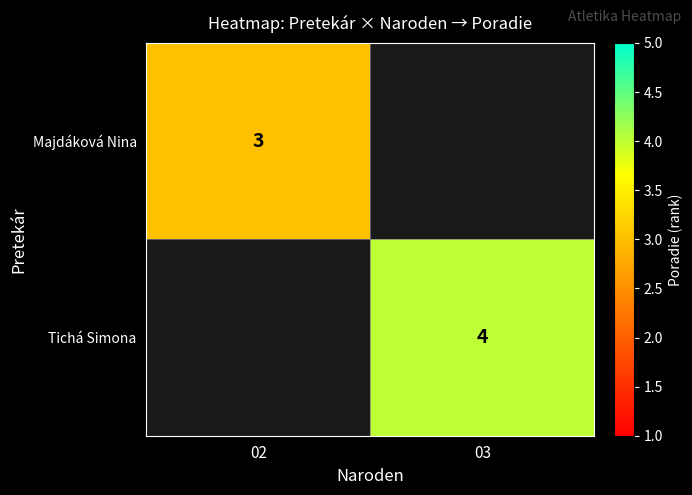

The Majdáková Nina series shows 1 at 02. True or false?

False